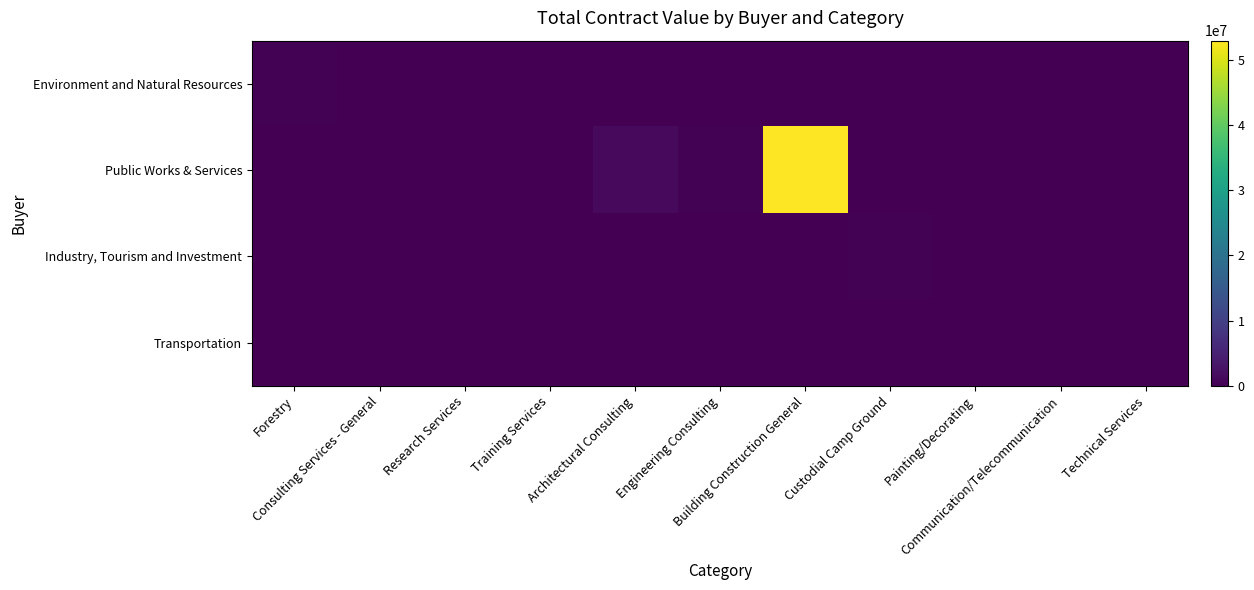

At Architectural Consulting, list the series in order from smallest to largest.

Environment and Natural Resources, Industry, Tourism and Investment, Transportation, Public Works & Services